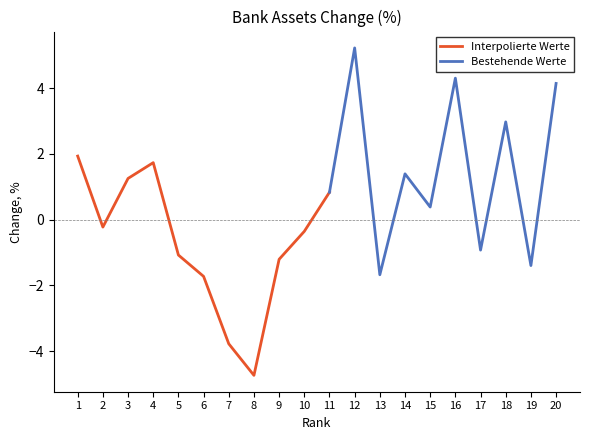

Which category has the lowest value in the Interpolierte Werte series?

8